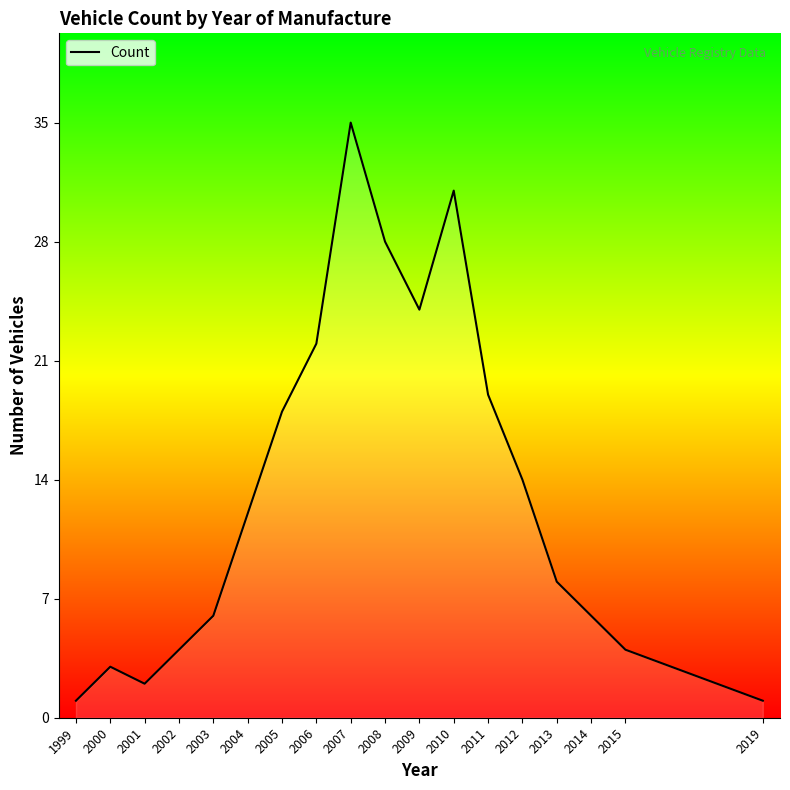

What is the change in value from 2008 to 2011?

-9